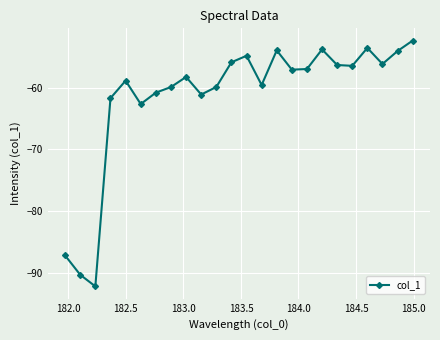

Count the number of data series in this chart.

1